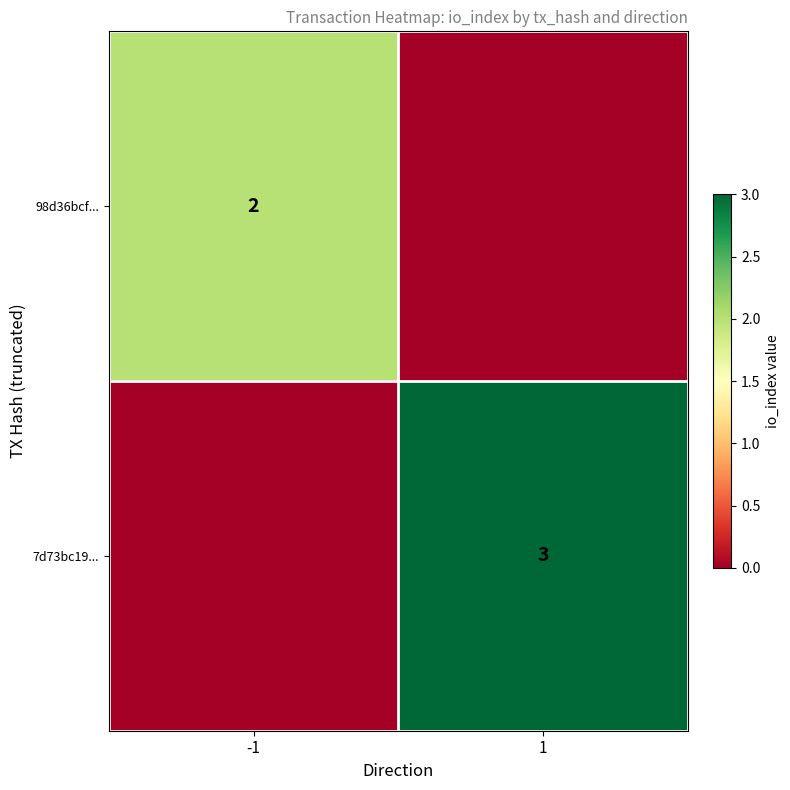

The 98d36bcf... series shows 2 at -1. True or false?

True